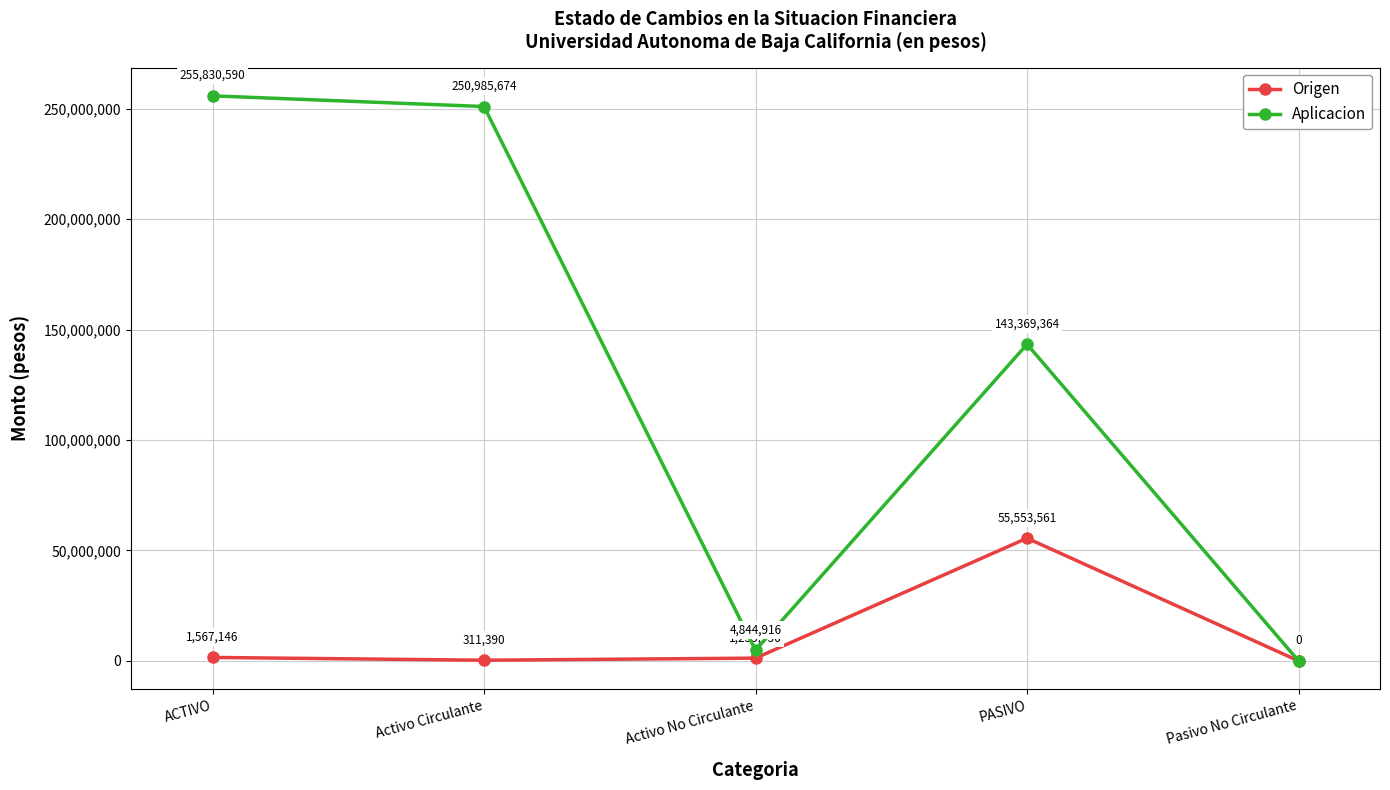

Does the chart have visible grid lines?

Yes